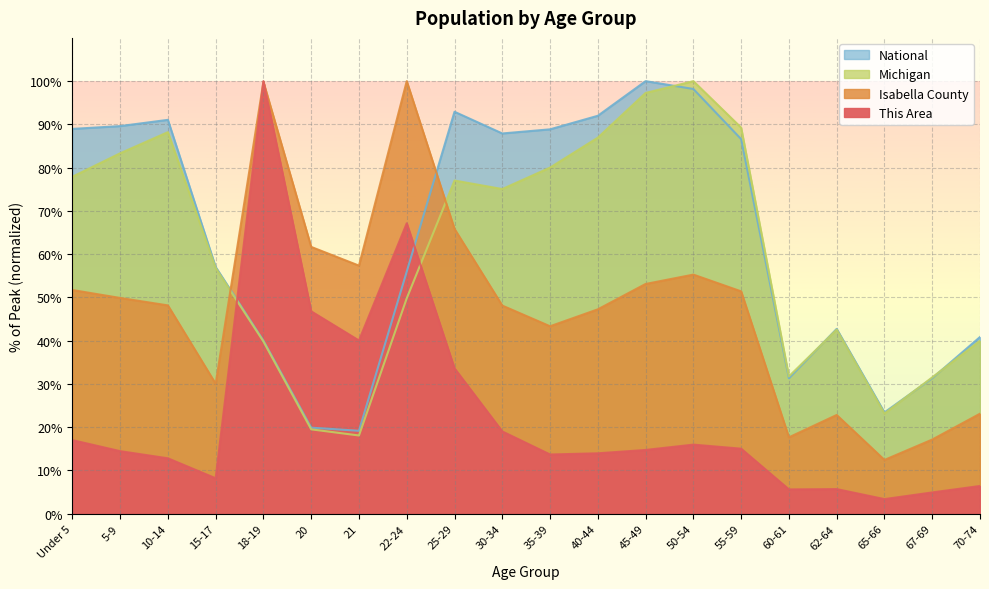

What is the difference between the second highest and second lowest values in the This Area series?

62.2